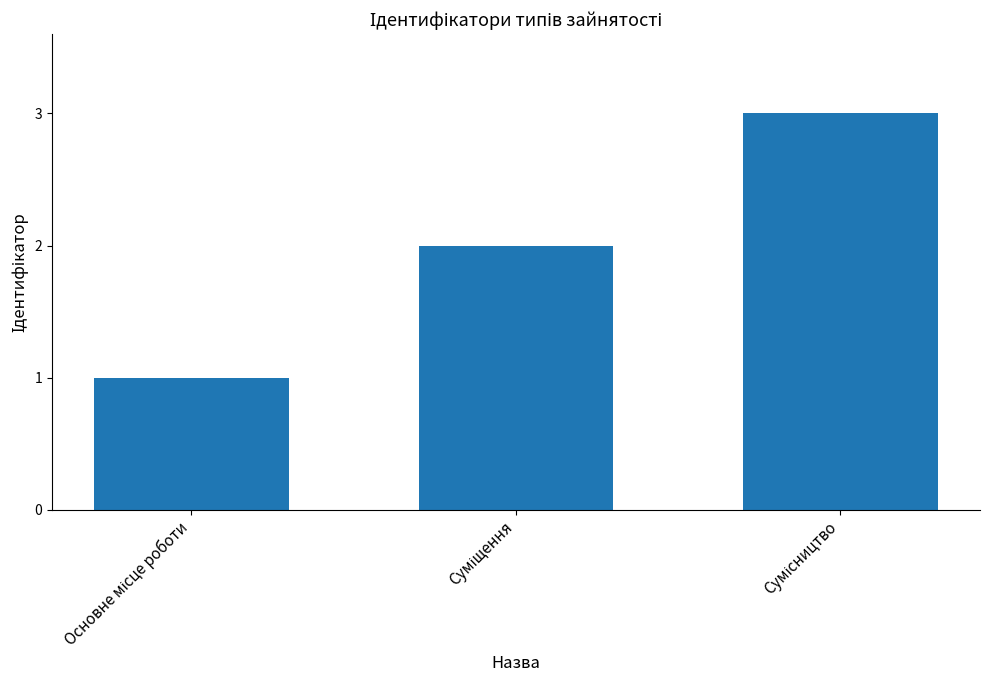

What is the sum of all values?

6